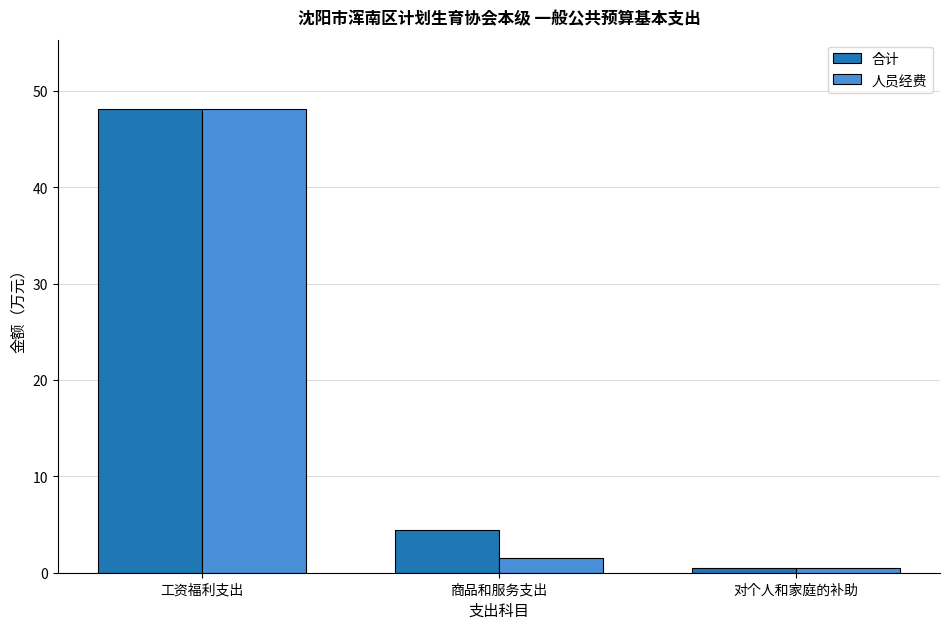

What is the sum of all 人员经费 values?

50.1